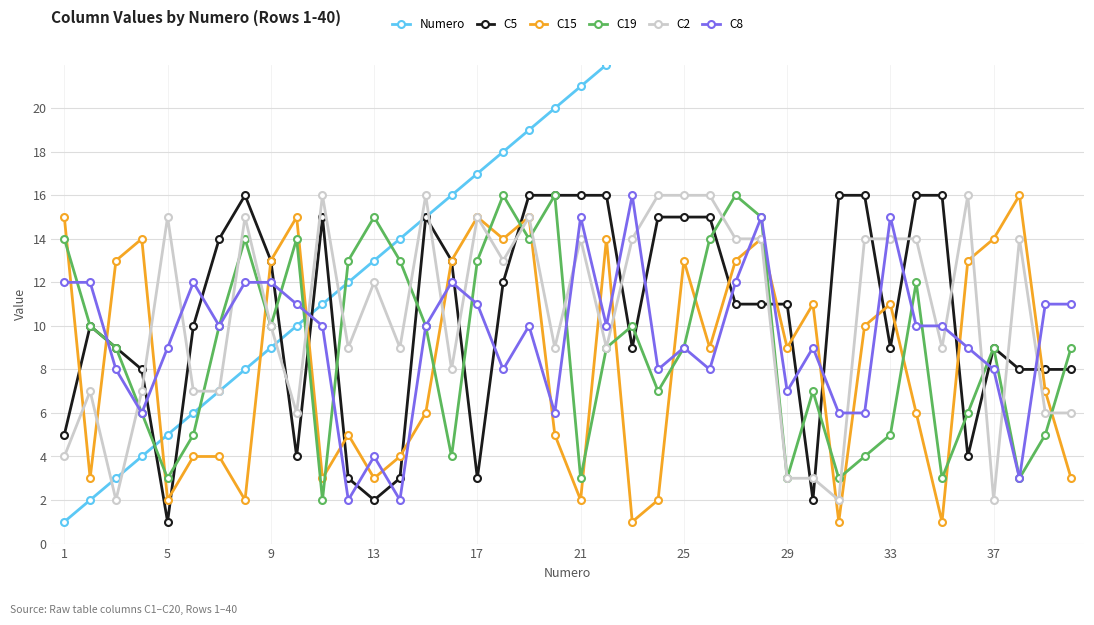

How many categories are shown in the chart?

40